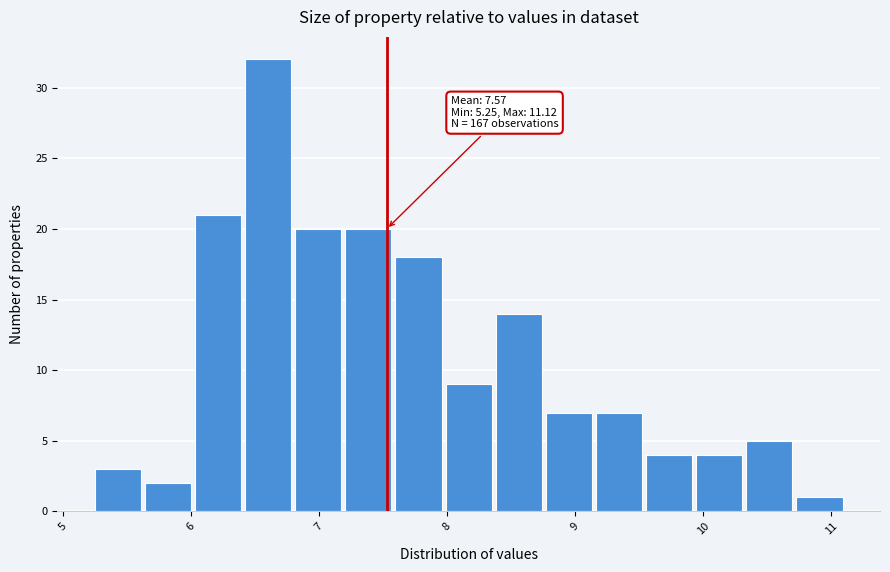

Read against the x-axis, roughly where is the centre of the tallest bar?

6.6